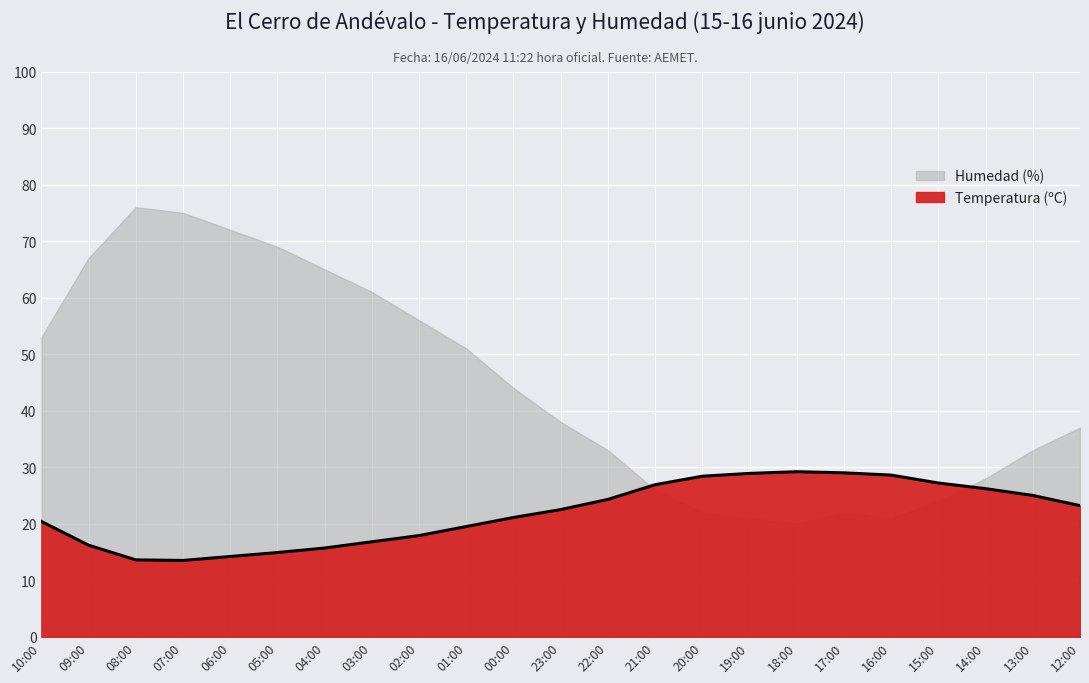

At which category does the chart reach its peak across all series?

18:00